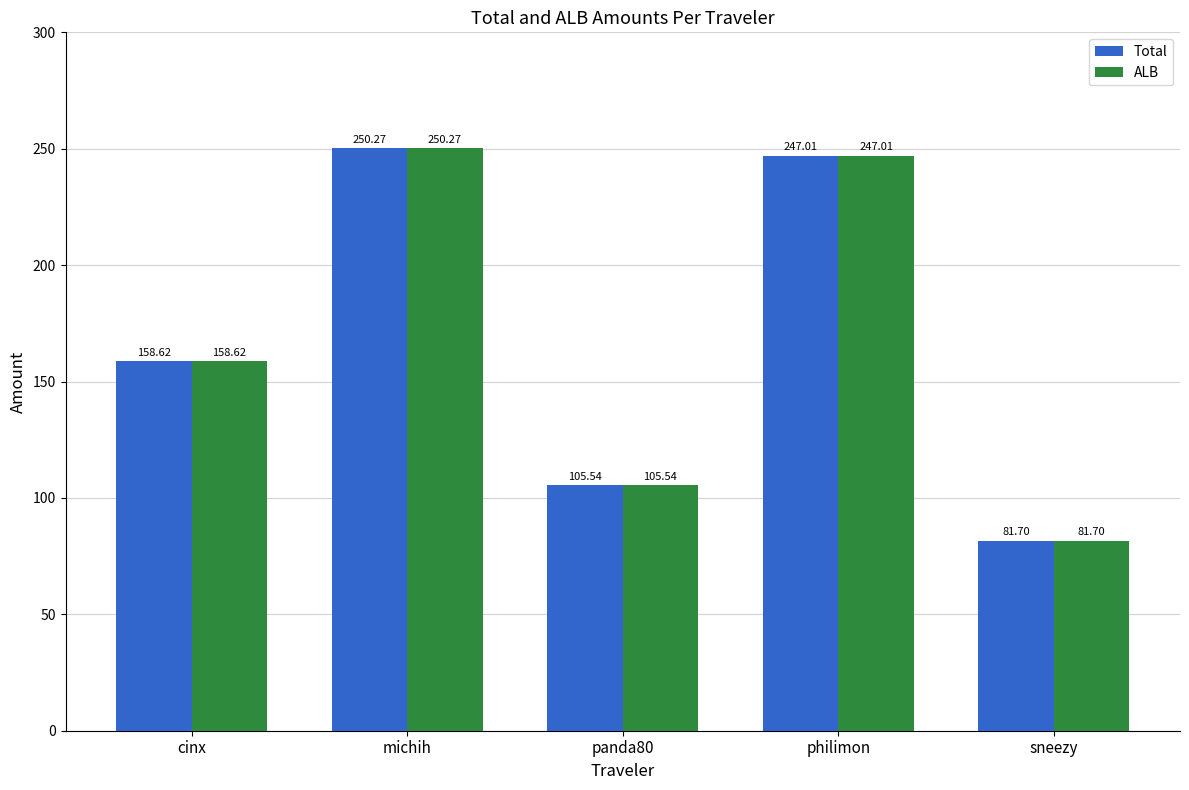

The ALB series shows 140.8 at philimon. True or false?

False